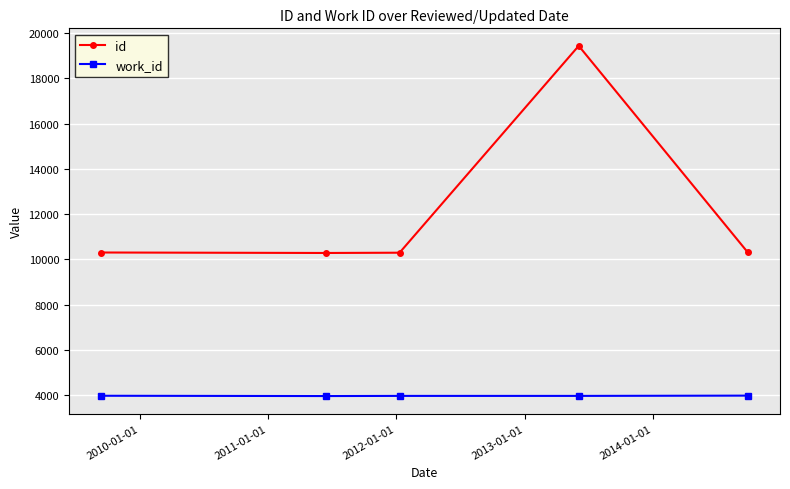

At how many categories does at least one series exceed 15537?

1